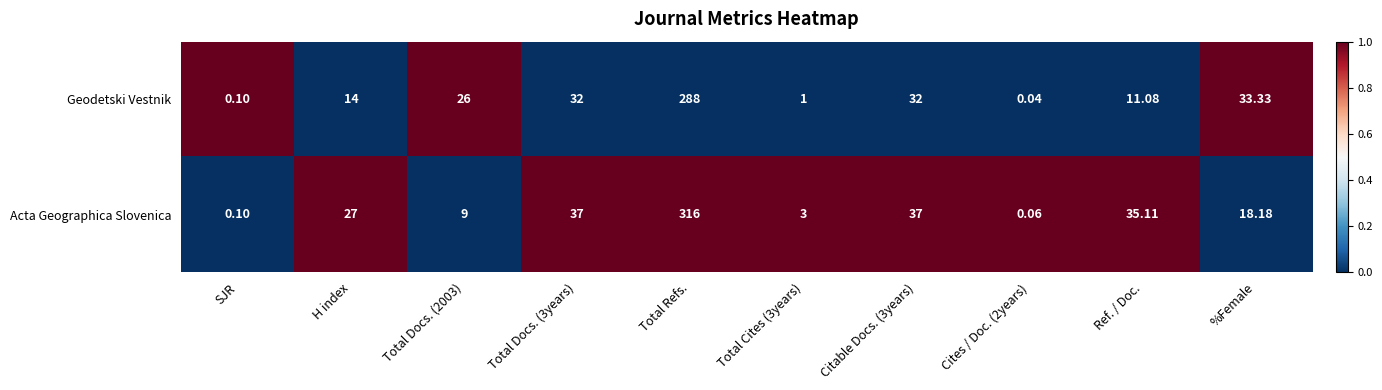

List the series in order of their peak value, highest first.

Acta Geographica Slovenica, Geodetski Vestnik